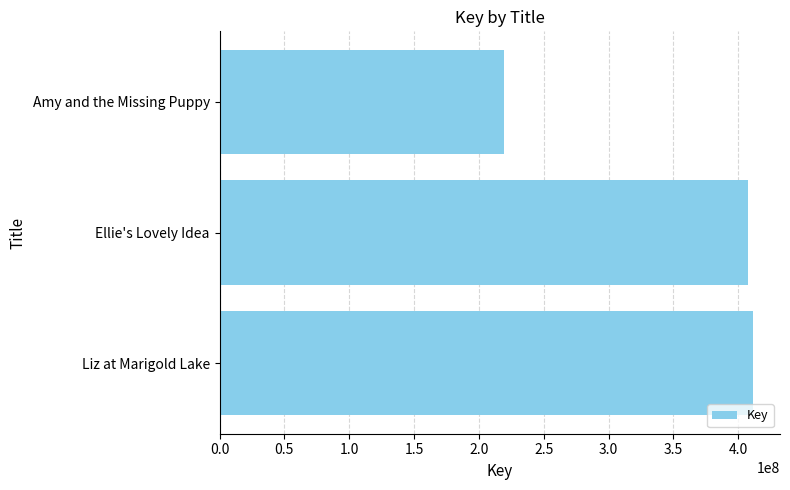

True or false: the data shows 219478898 at Amy and the Missing Puppy.

True